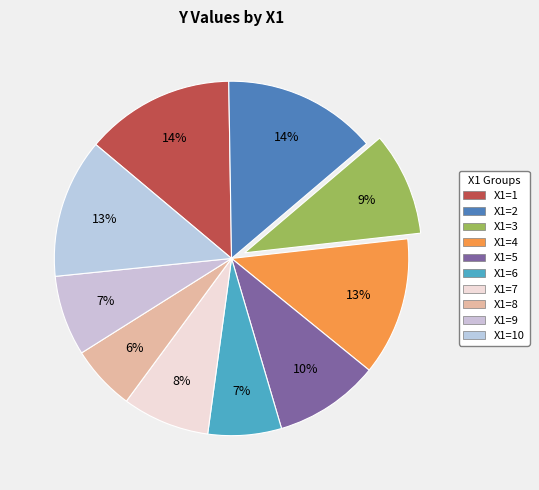

Rank the categories by value from highest to lowest.

2, 1, 10, 4, 5, 3, 7, 9, 6, 8